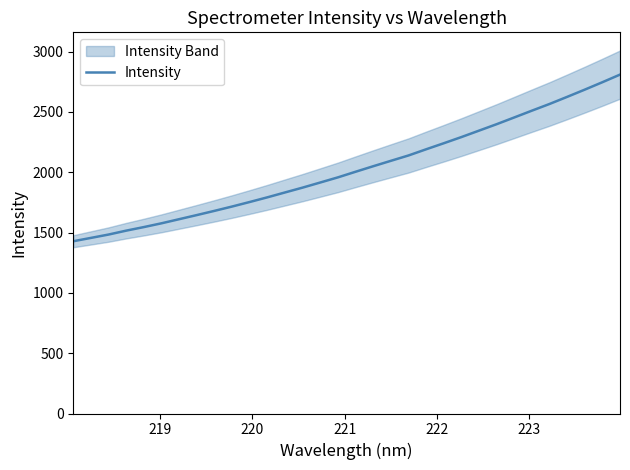

What is the minimum value for Intensity?

1428.2